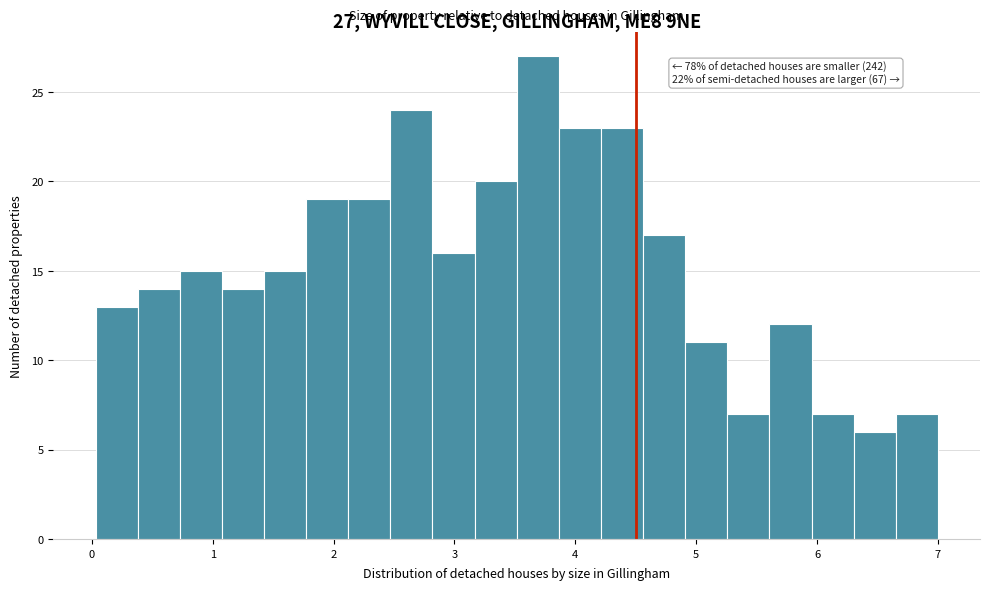

Around what value on the x-axis is the tallest bar? Give the approximate position of its centre, as read against the axis.

3.7